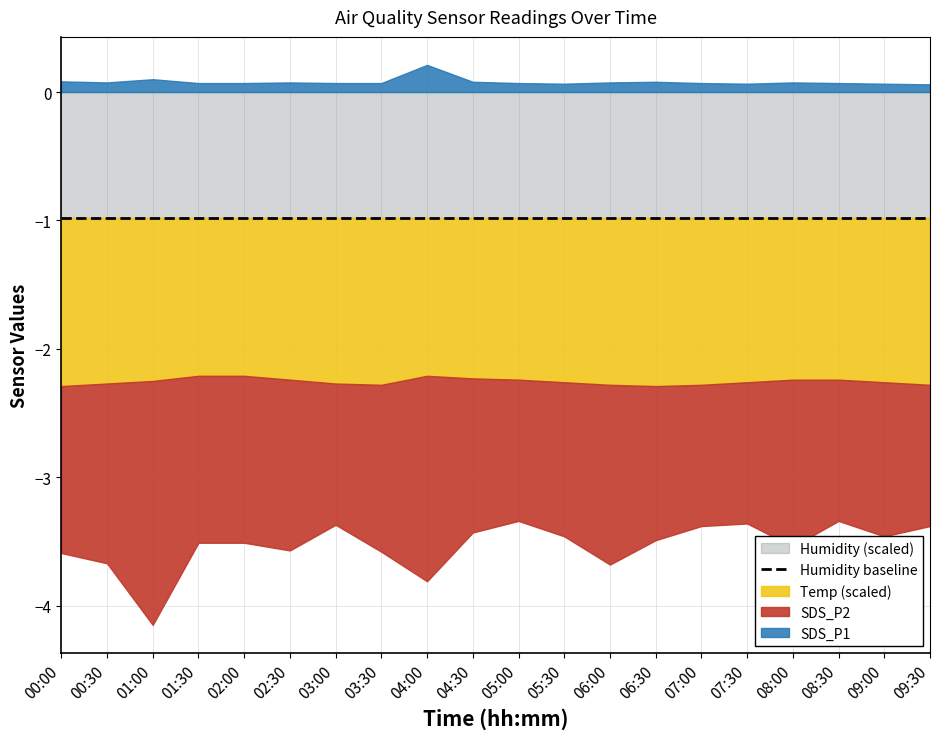

How many interior local valleys does the Temp series have?

1